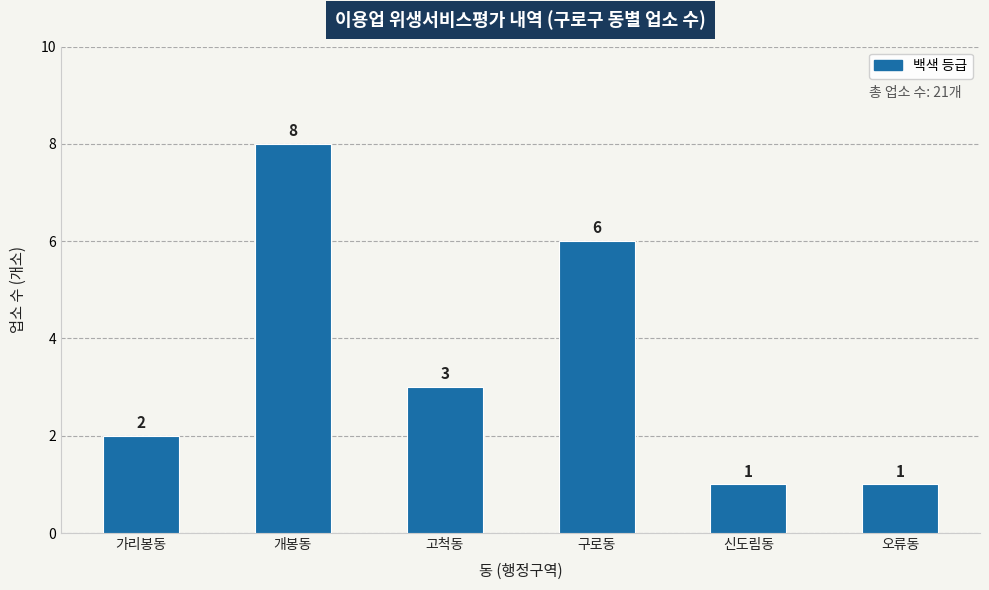

Approximately how many times larger is the value at 개봉동 compared to 고척동?

2.7